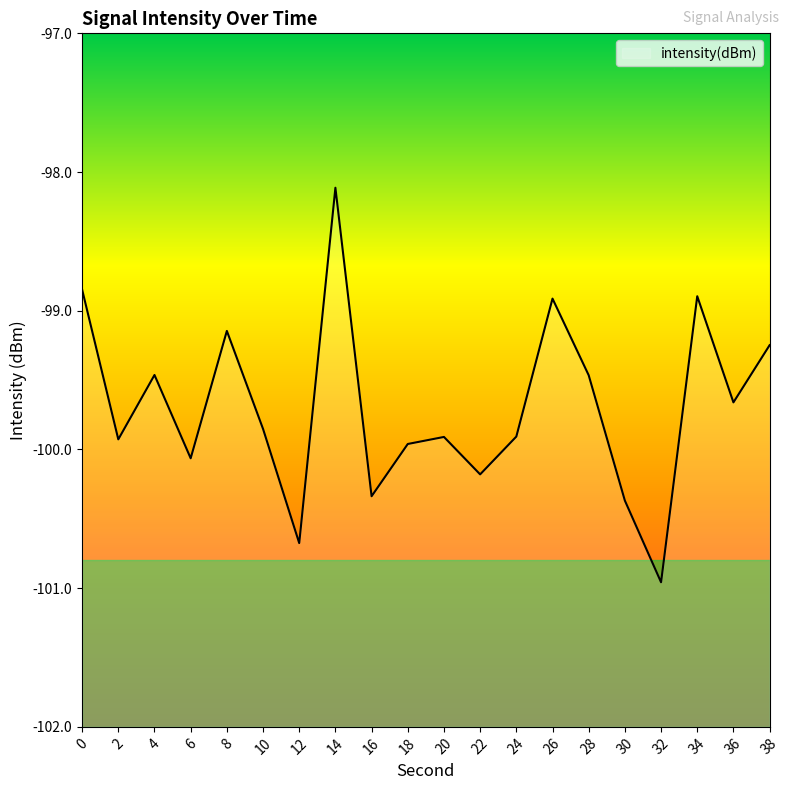

Reading left to right, list all the values displayed in this chart.

-98.8	-99.9	-99.5	-100.1	-99.1	-99.9	-100.7	-98.1	-100.3	-100.0	-99.9	-100.2	-99.9	-98.9	-99.5	-100.4	-101.0	-98.9	-99.7	-99.2